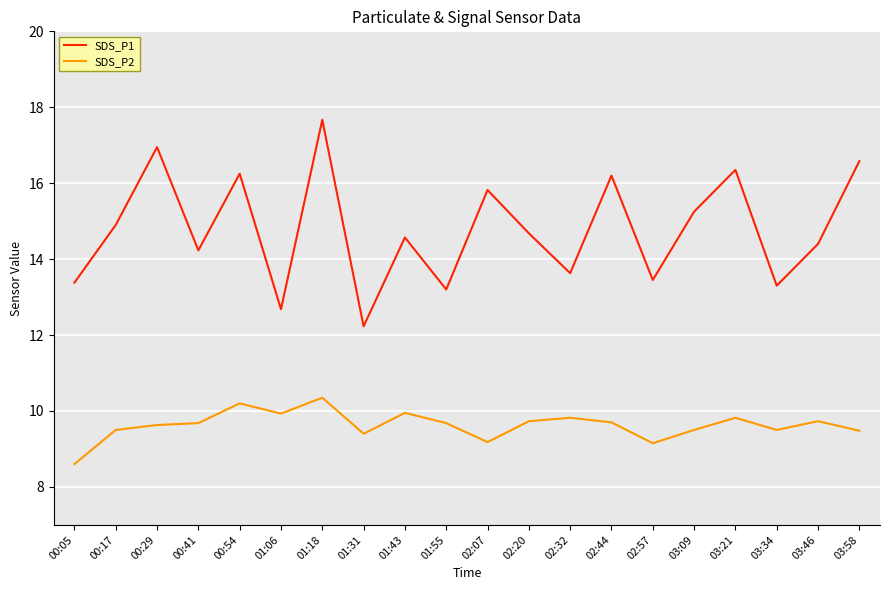

True or false: SDS_P2 has more than 2 points higher than both neighbors.

True